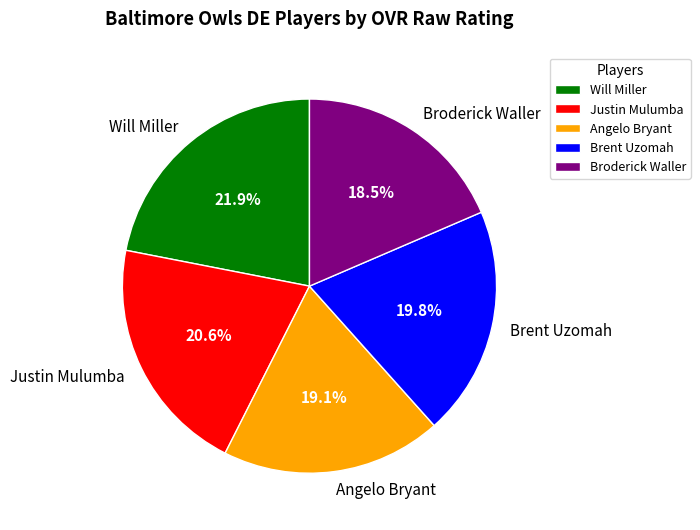

To the nearest percent, what is the difference between the Brent Uzomah and Justin Mulumba slice percentages?

1%